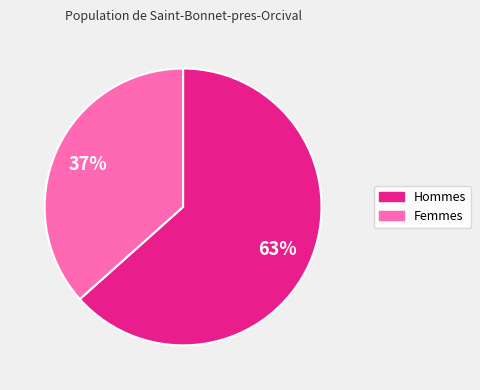

To the nearest percent, what is the combined percentage of 37% and 63%?

100%